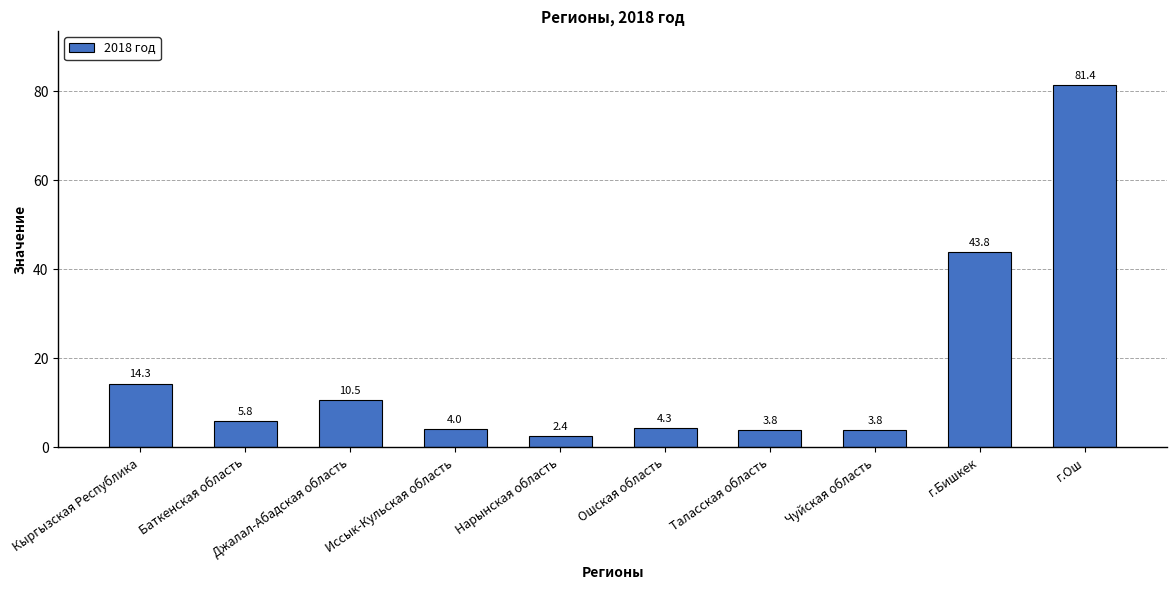

Which category has the lowest value across all series?

Нарынская область